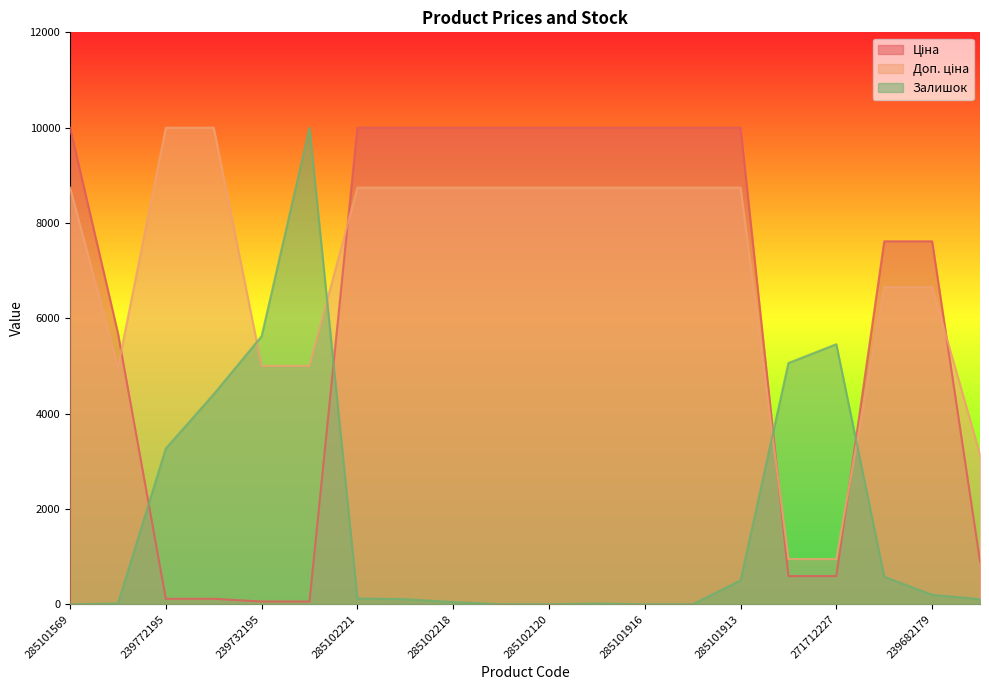

What is the total value across all series at 239682195?

14850.8